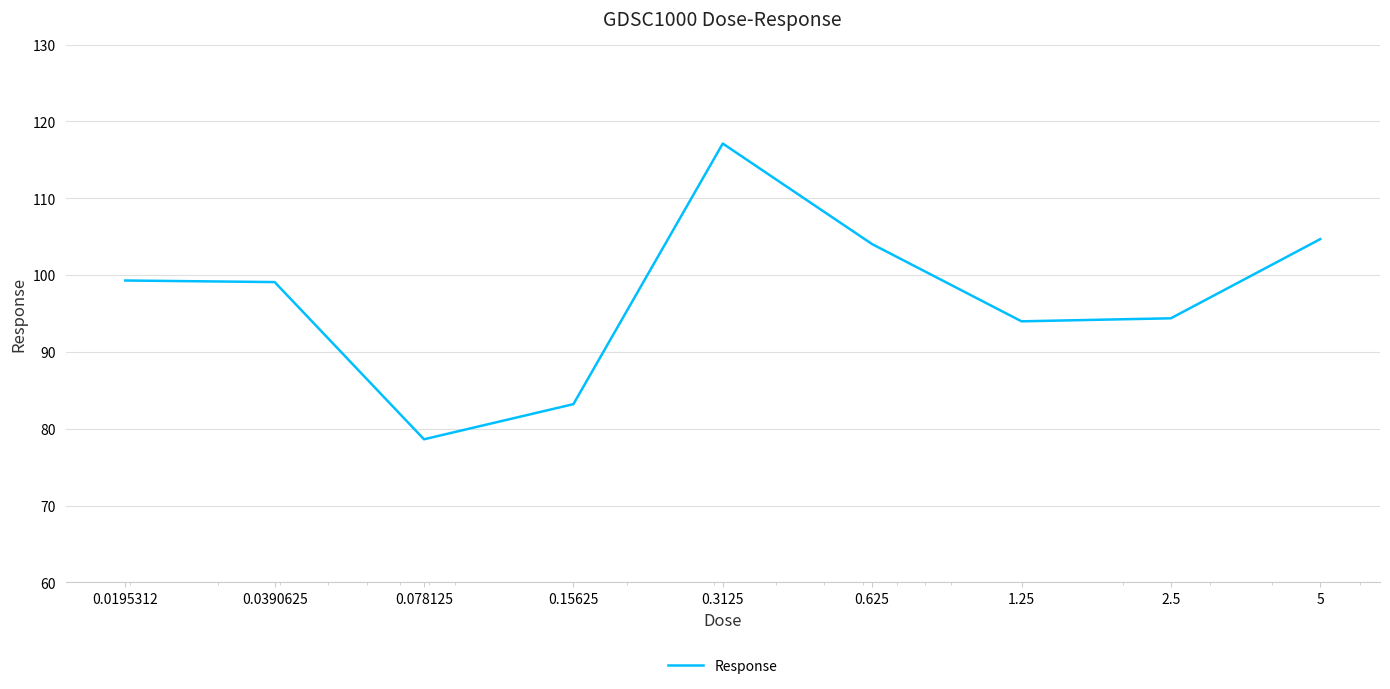

How many values are below 99?

4